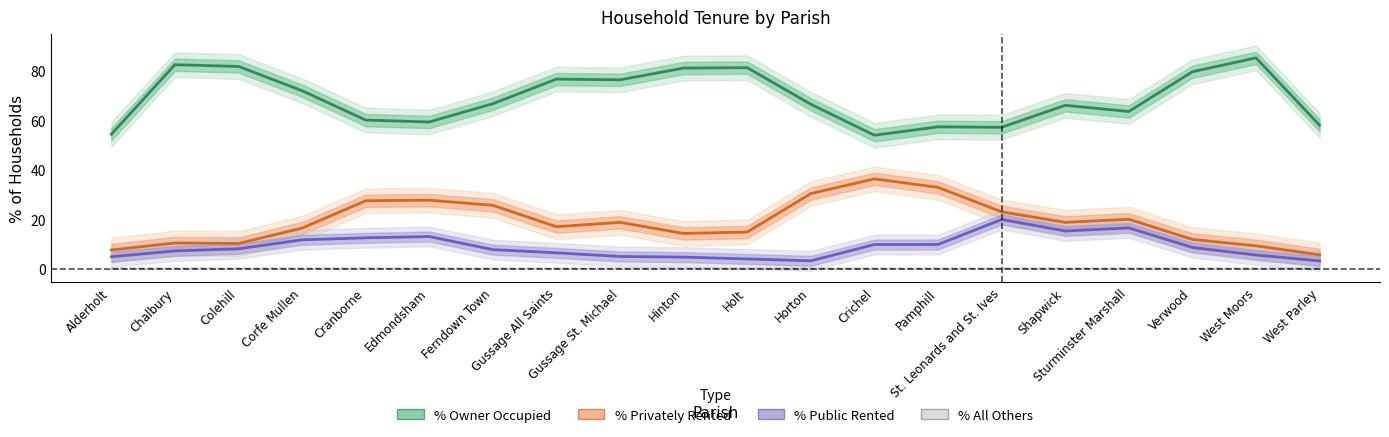

How many % All Others values are between 0 and 1?

20